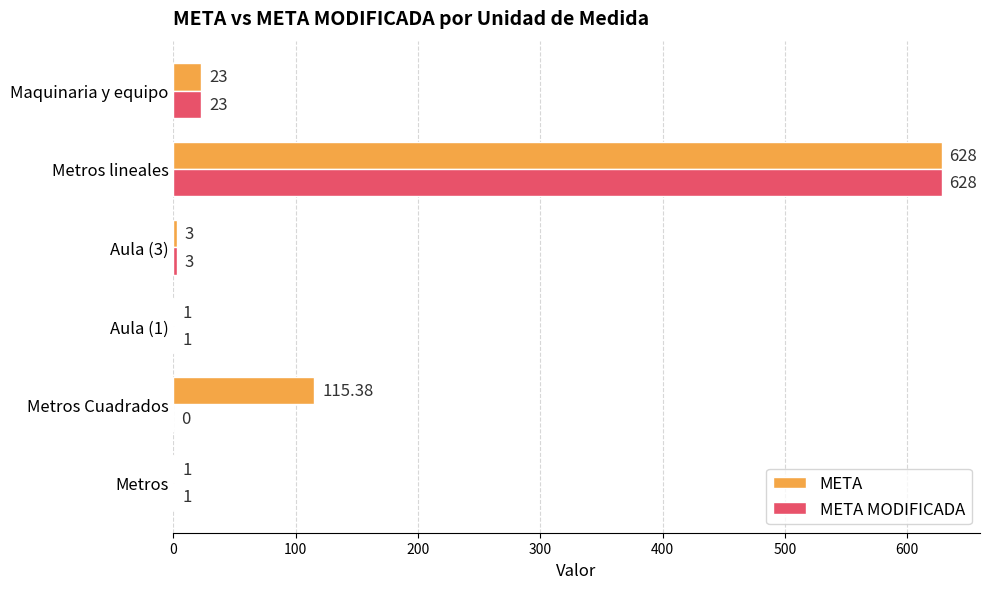

At which label is META MODIFICADA closest to 314?

Maquinaria y equipo